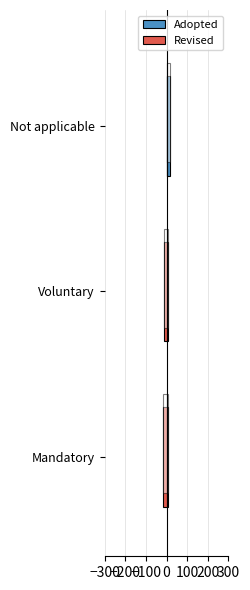

Which has a higher value, Not applicable or Voluntary?

Not applicable